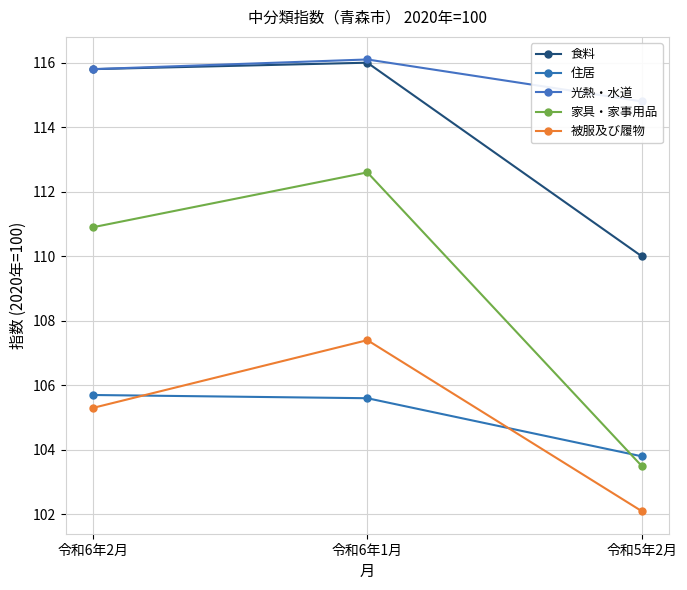

The value of 住居 at 令和6年2月 is 174.6. True or false?

False